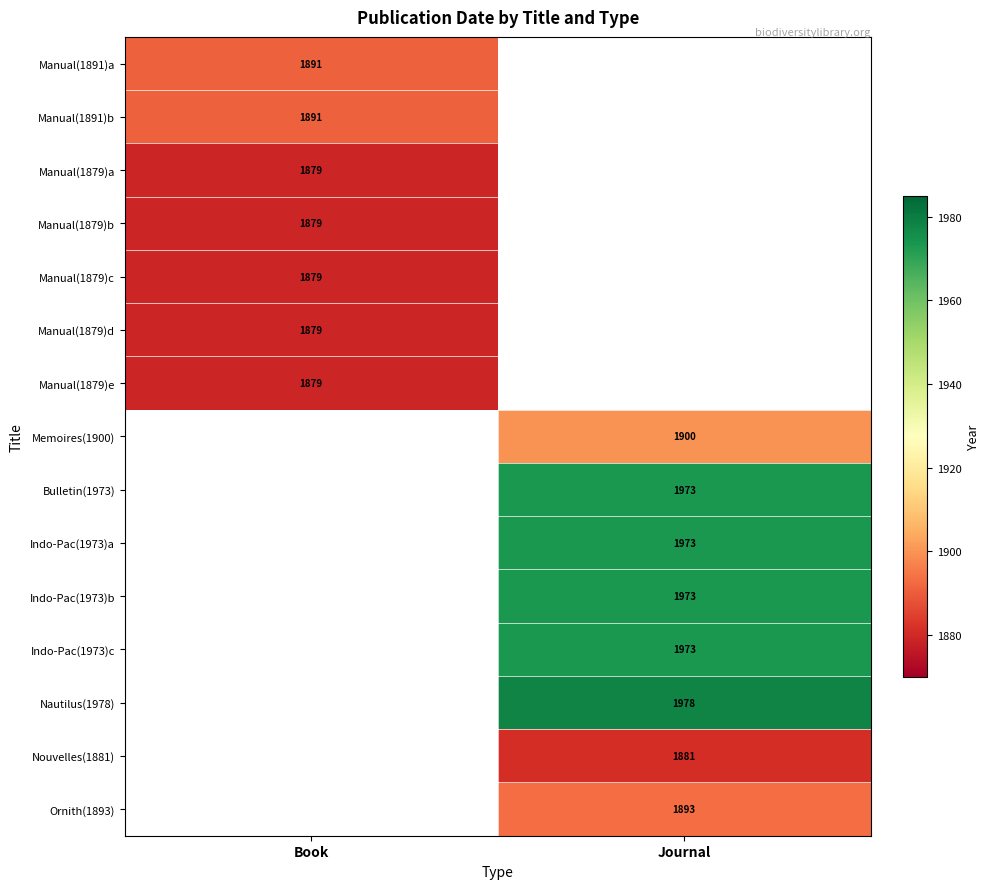

True or false: Indo-Pac(1973)a has a value of 3151 at Journal.

False